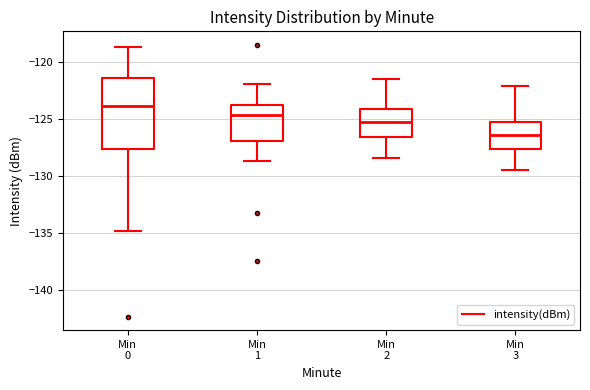

Which box's median line is the highest?

Min 0